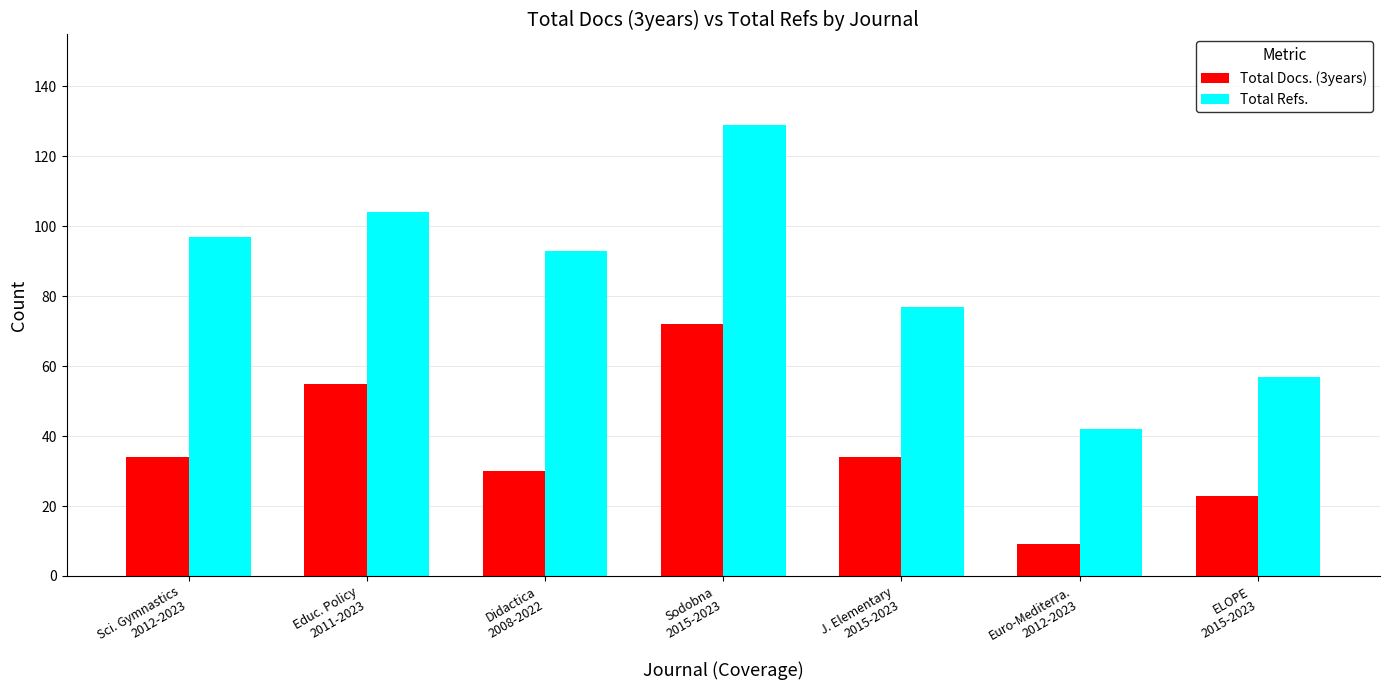

Which series changed the most between Didactica
2008-2022 and ELOPE
2015-2023?

Total Refs.